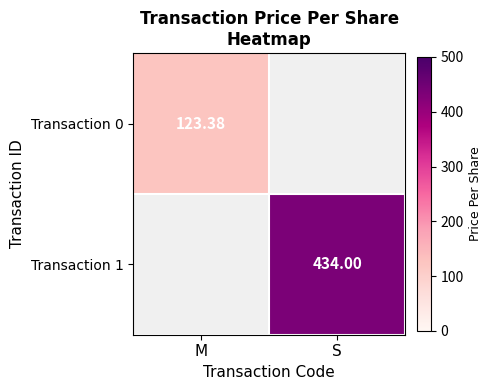

At how many categories does at least one series exceed 300?

1